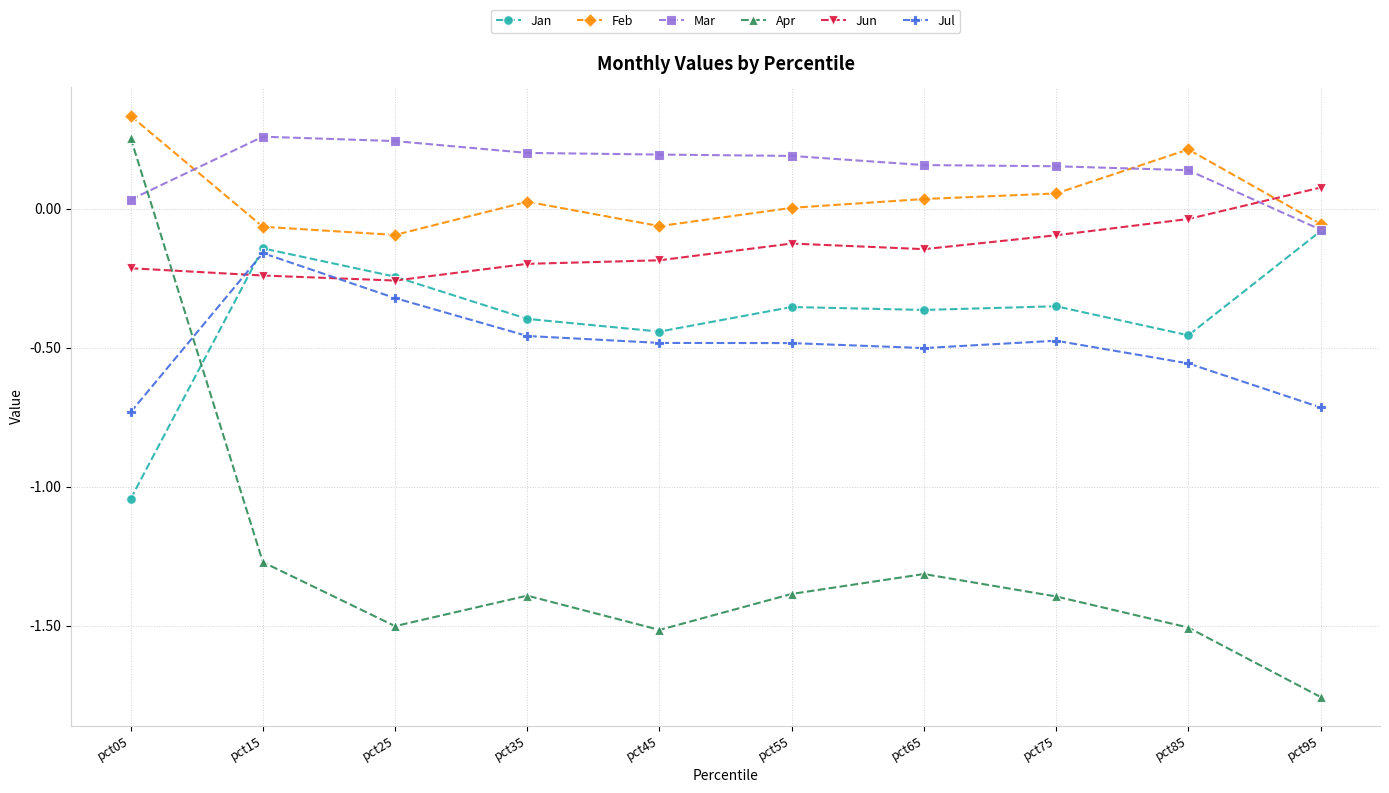

What is the total value across all series at pct35?

-2.2